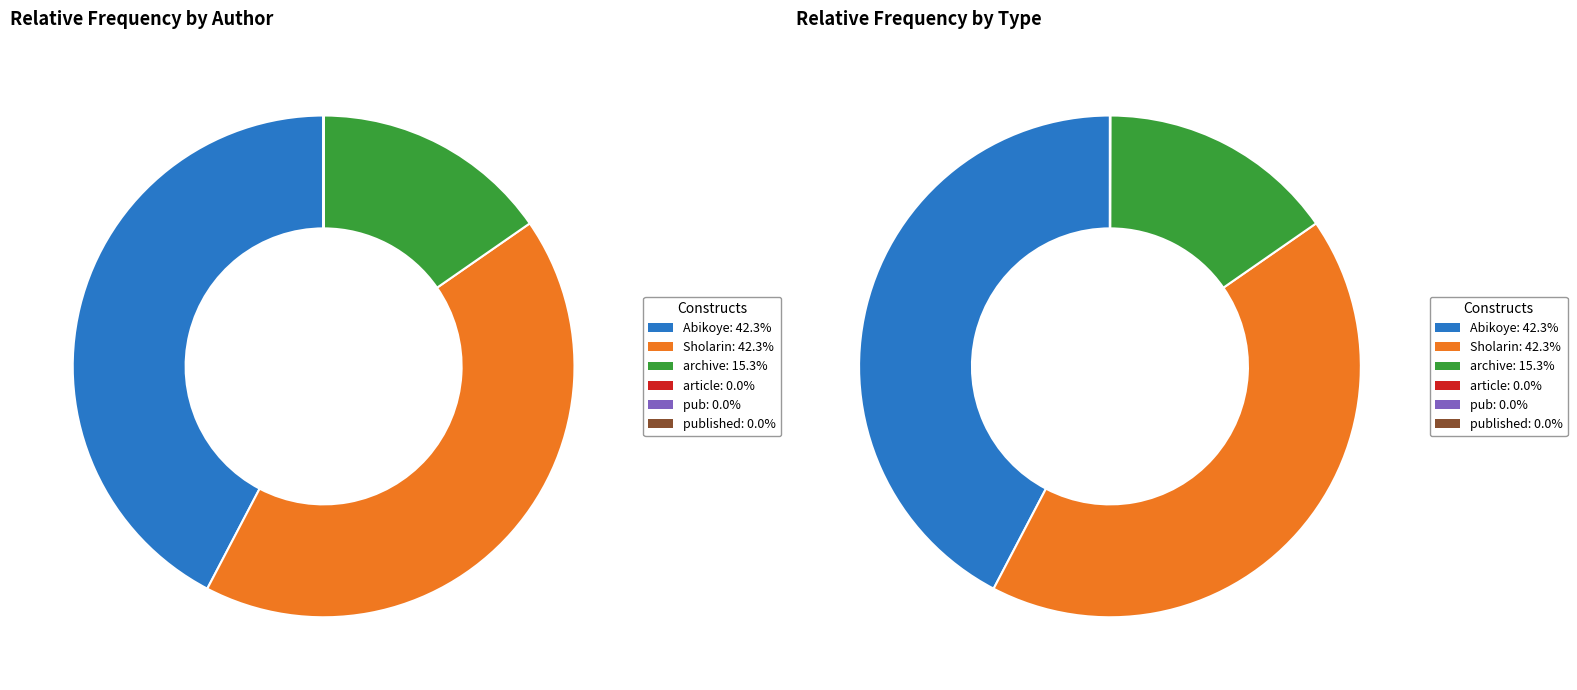

Is Abikoye the majority of the pie?

No